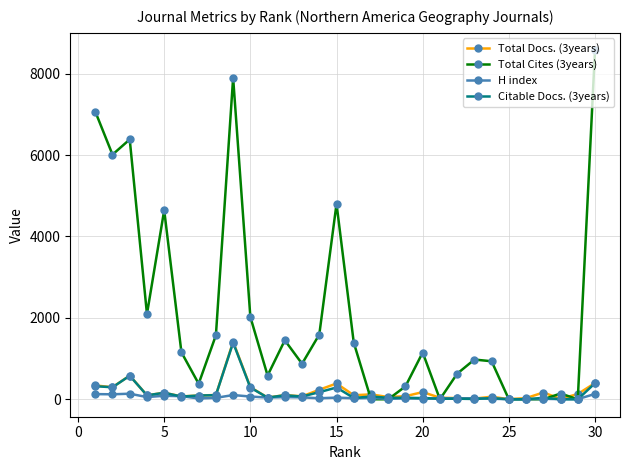

True or false: Total Cites (3years) has more than 2 interior local peaks.

True